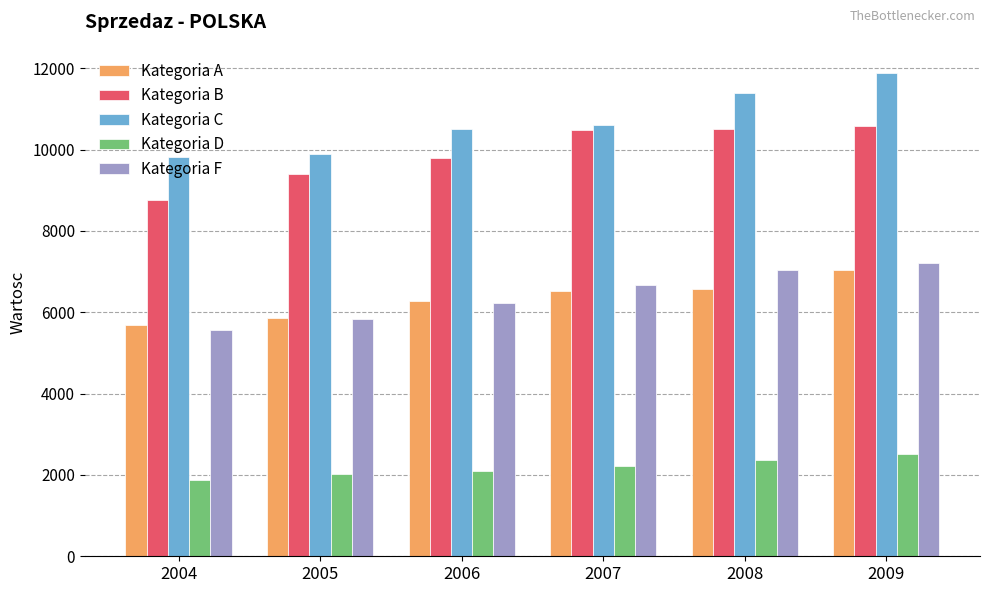

What is the maximum value shown in the chart?

11883.9